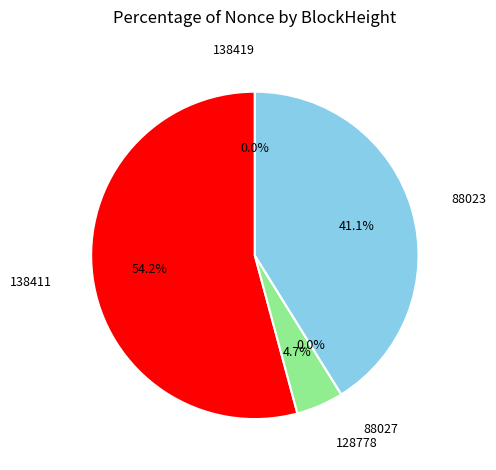

How many segments does this pie chart have?

5